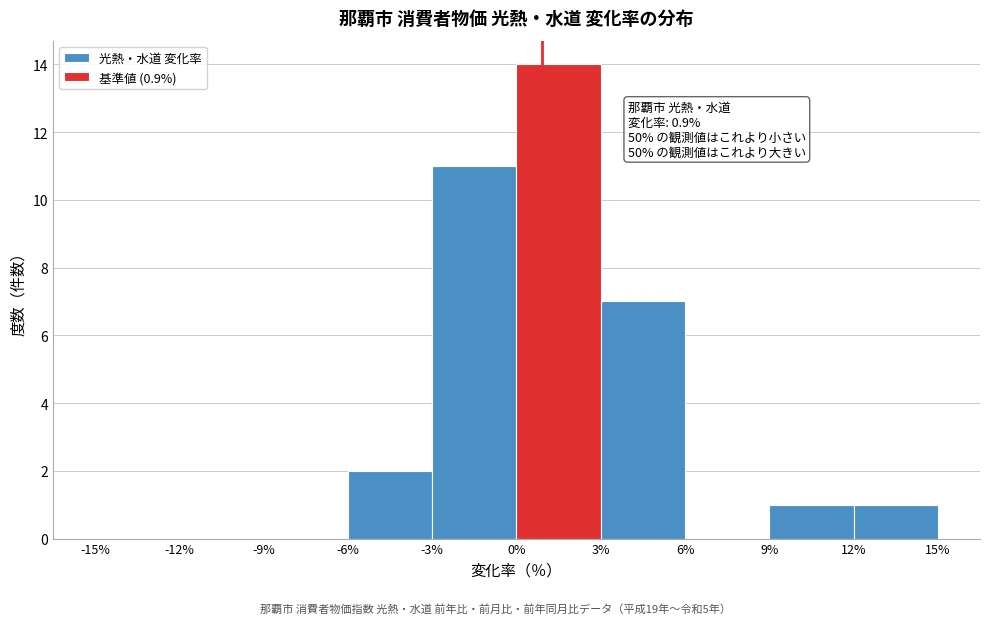

Over which range of the x-axis is the bar tallest?

0% to 3%